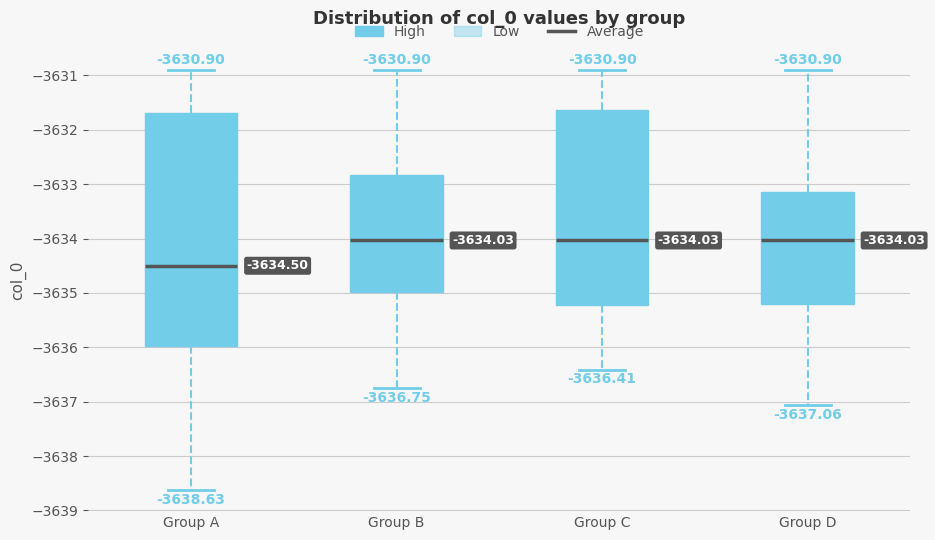

Which box is the tallest, from its lower edge to its upper edge?

Group A